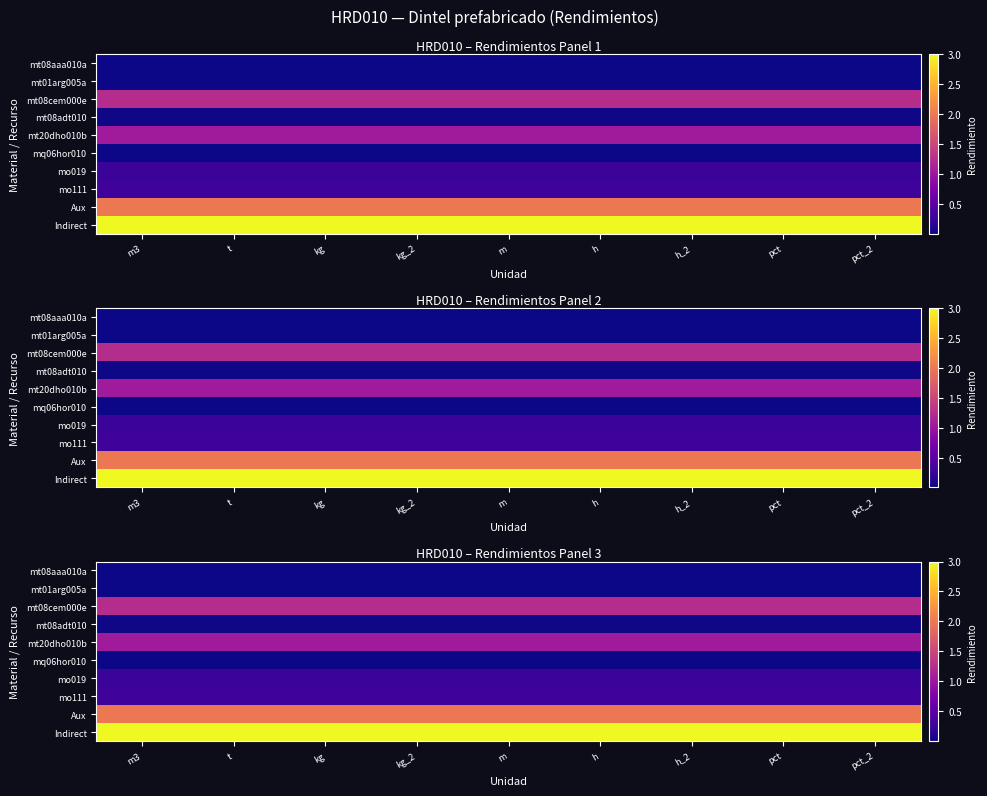

How many distinct data groups are displayed?

10